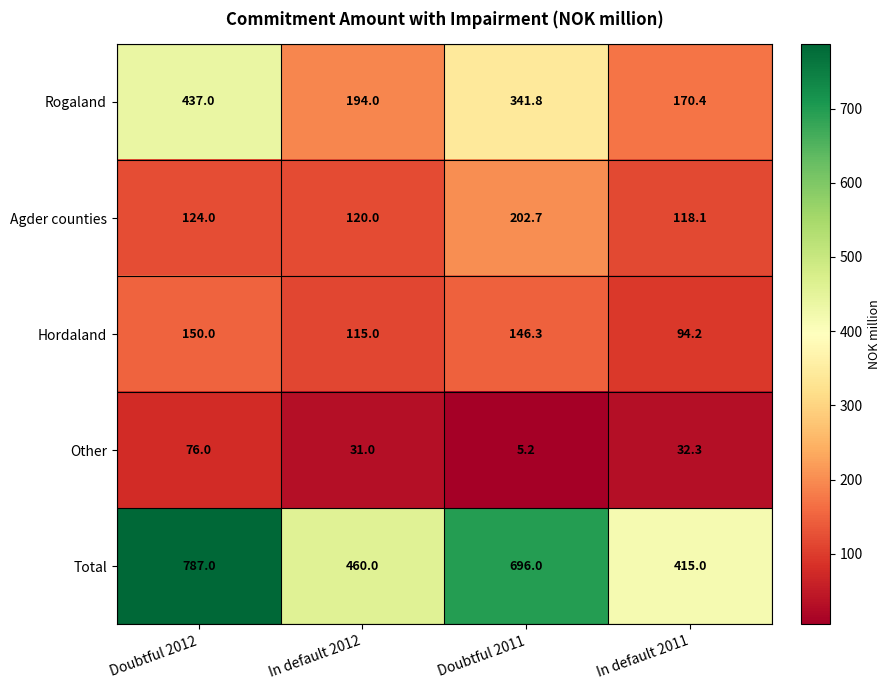

How many data points does each series have?

4